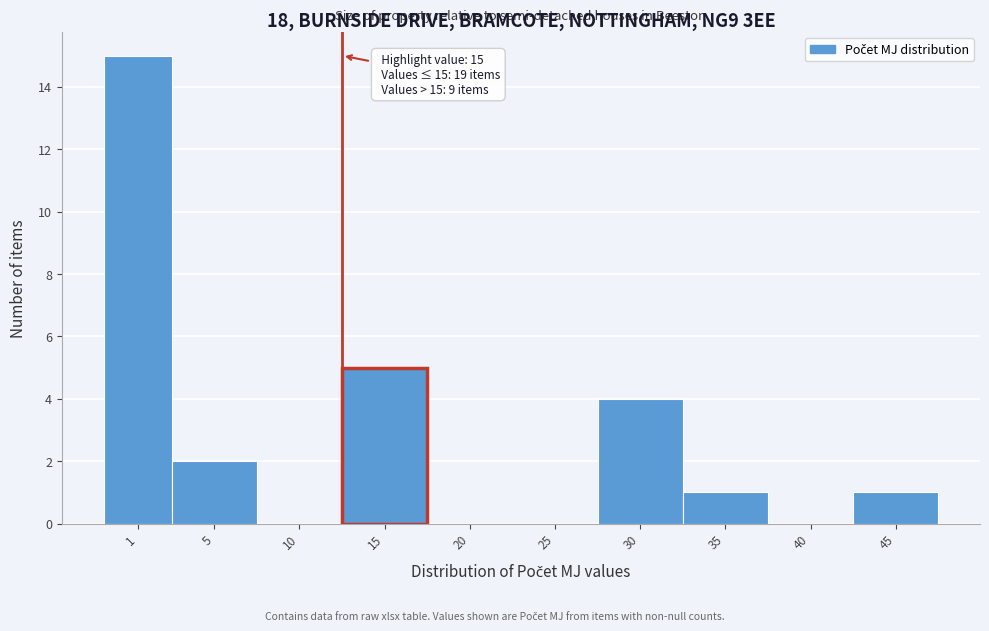

Reading left to right, what are all the values shown in this chart?

1=15	5=2	10=0	15=5	20=0	25=0	30=4	35=1	40=0	45=1